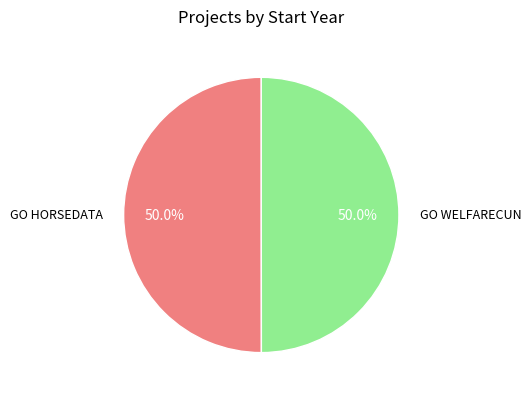

Approximately how many times larger is the value at GO WELFARECUN compared to GO HORSEDATA?

1.0